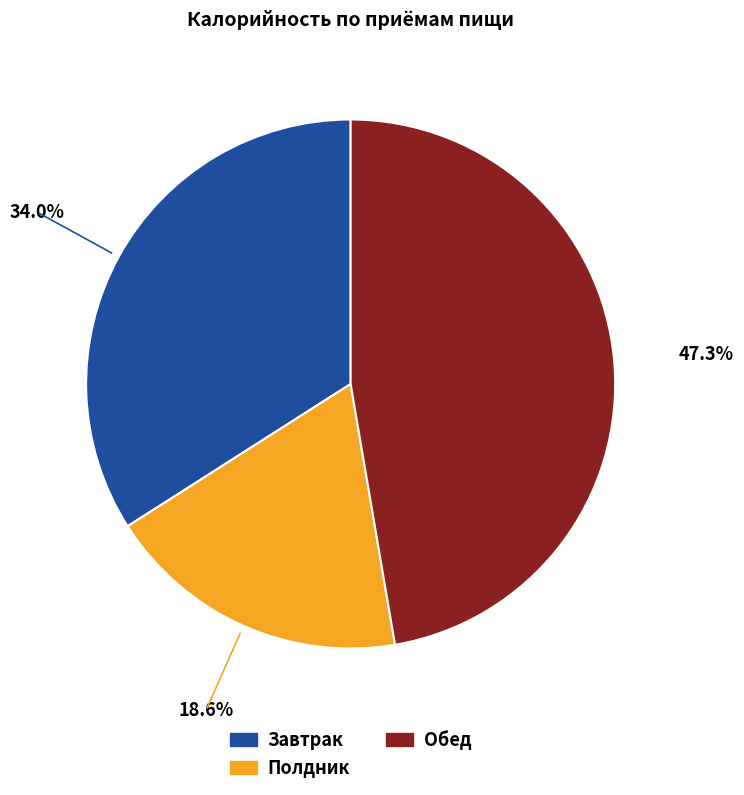

To the nearest percent, what portion does Обед represent?

47%